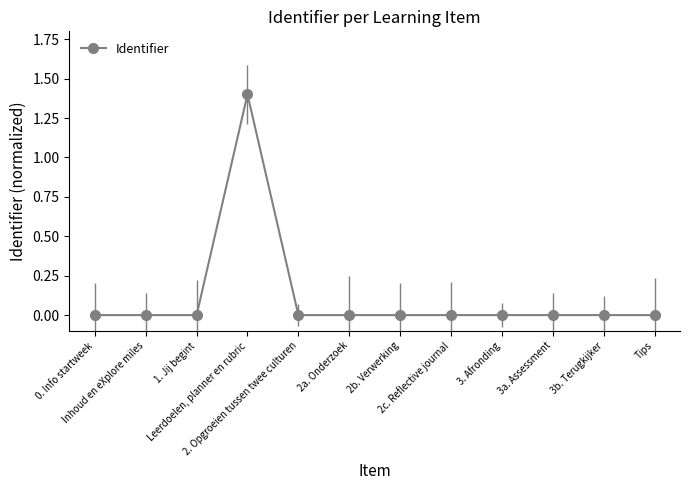

What is the average value?

0.1